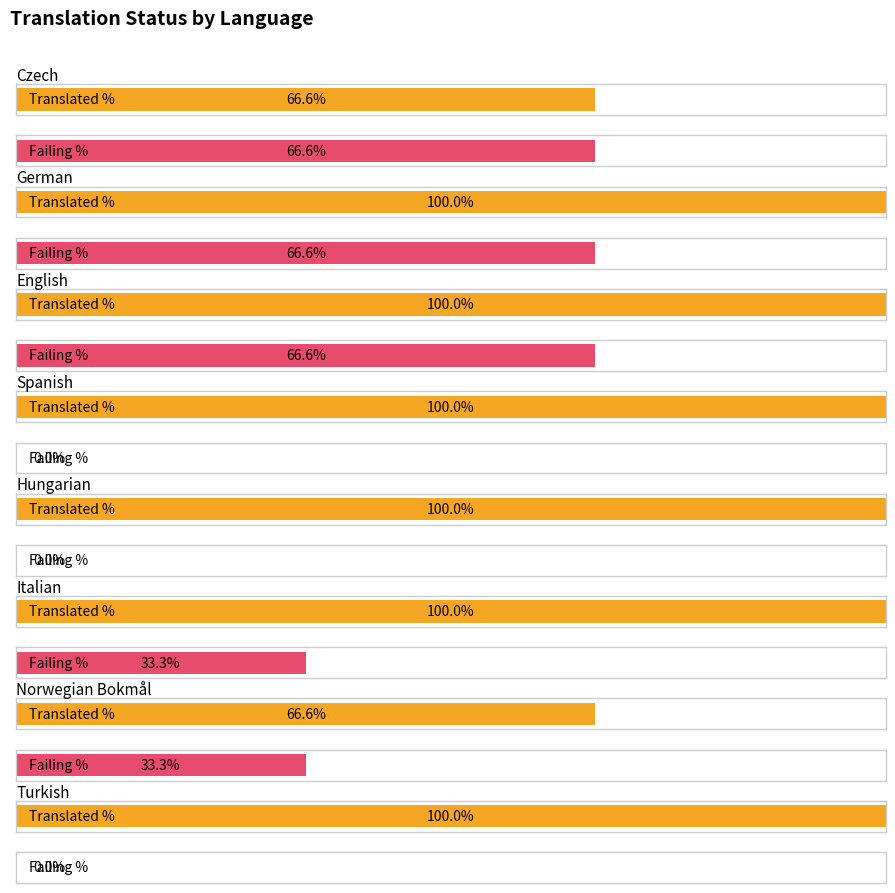

What is the lowest value of the translated_percent series?

66.6